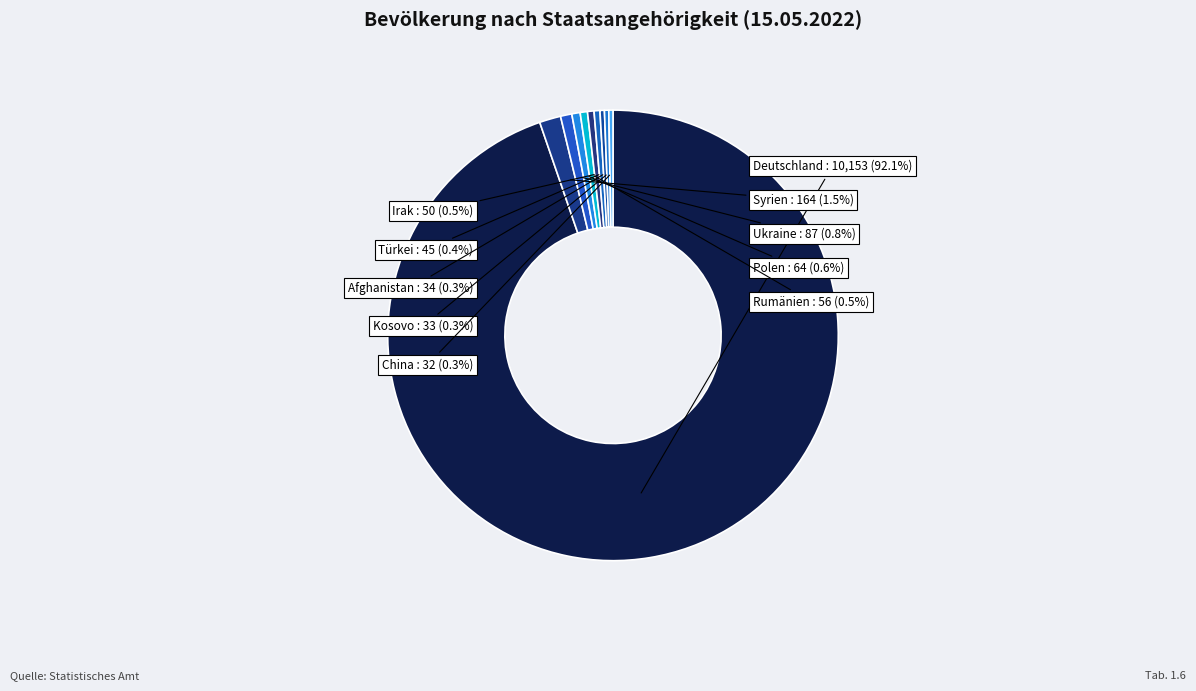

Is China the majority of the pie?

No